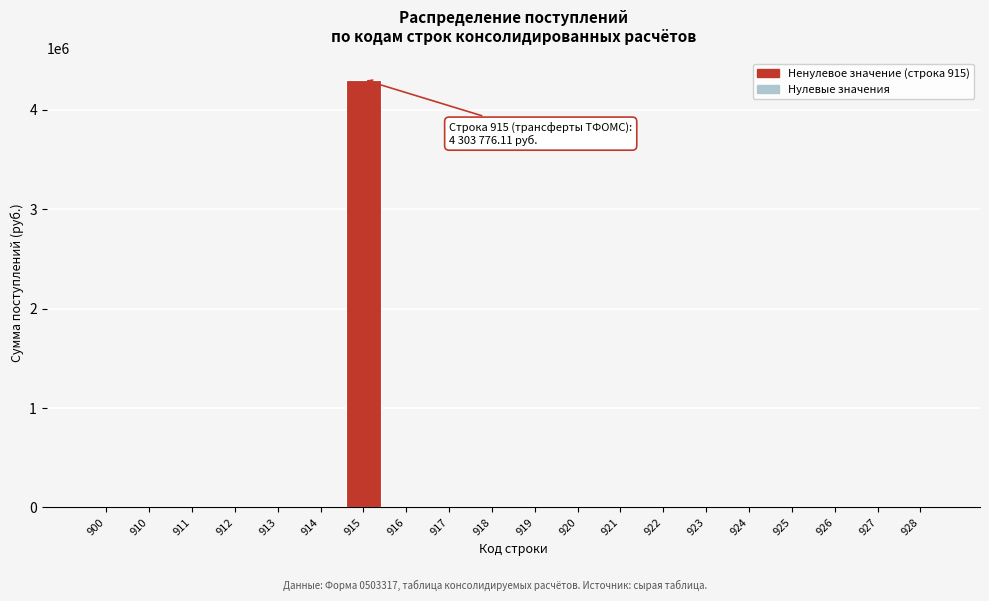

Reading left to right, what are all the values shown in this chart?

900=0.0	910=0.0	911=0.0	912=0.0	913=0.0	914=0.0	915=4303776.1	916=0.0	917=0.0	918=0.0	919=0.0	920=0.0	921=0.0	922=0.0	923=0.0	924=0.0	925=0.0	926=0.0	927=0.0	928=0.0